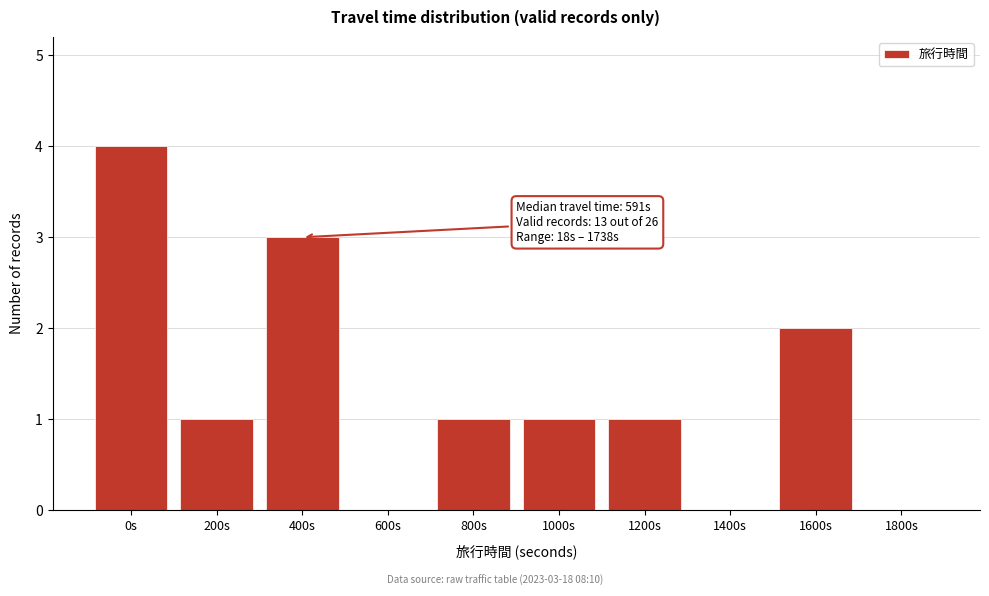

Reading left to right, extract all data points from this chart.

0s=4	200s=1	400s=3	600s=0	800s=1	1000s=1	1200s=1	1400s=0	1600s=2	1800s=0